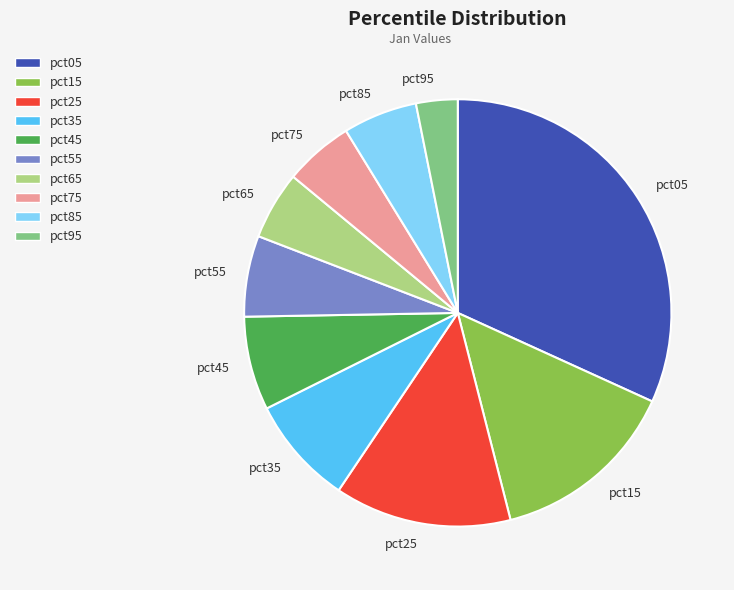

The pct95 slice represents 3% of the pie. True or false?

True